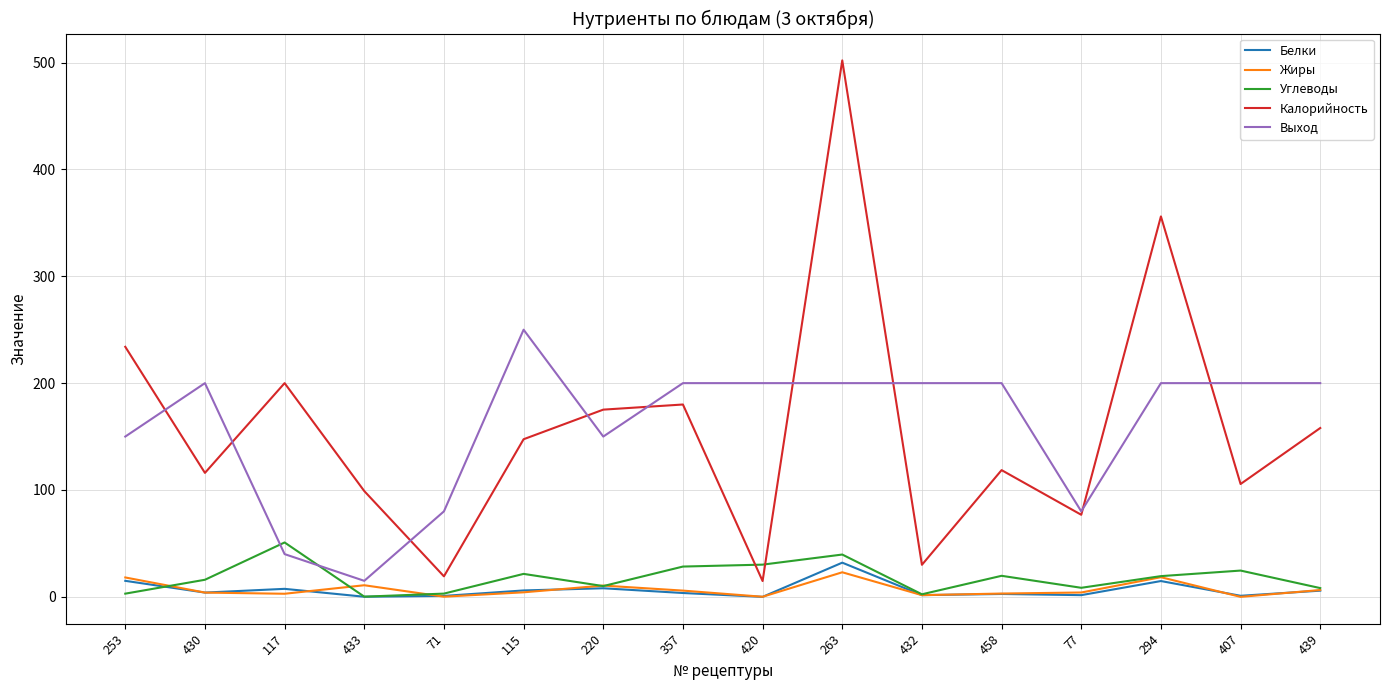

Is it true that Белки equals 2.7 at 458?

True